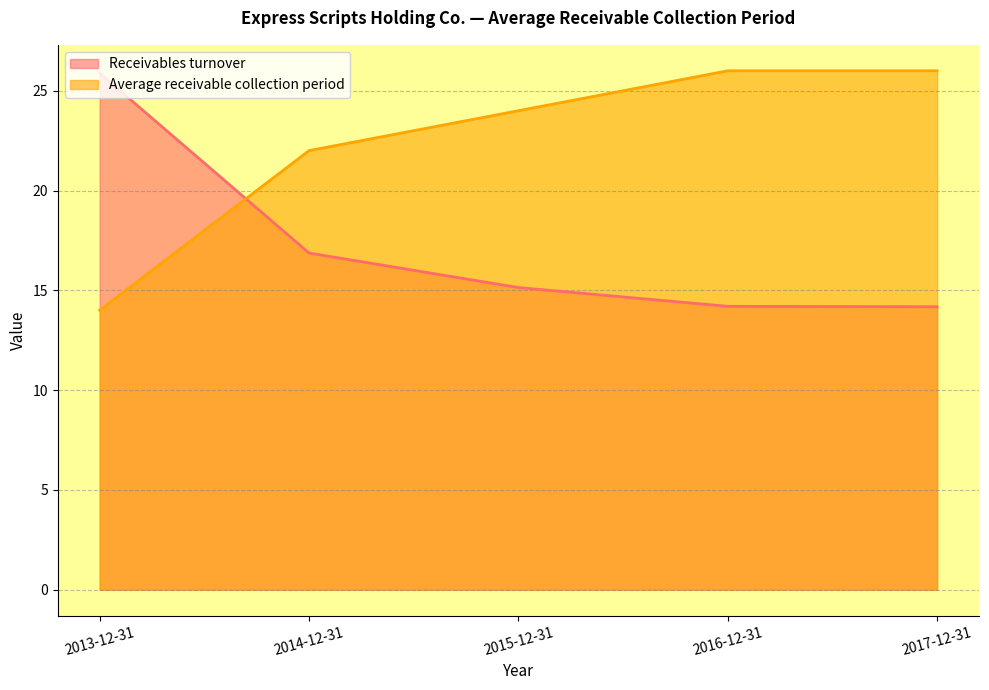

Is the value of Average receivable collection period at 2013-12-31 greater than the value of Receivables turnover at 2014-12-31?

No